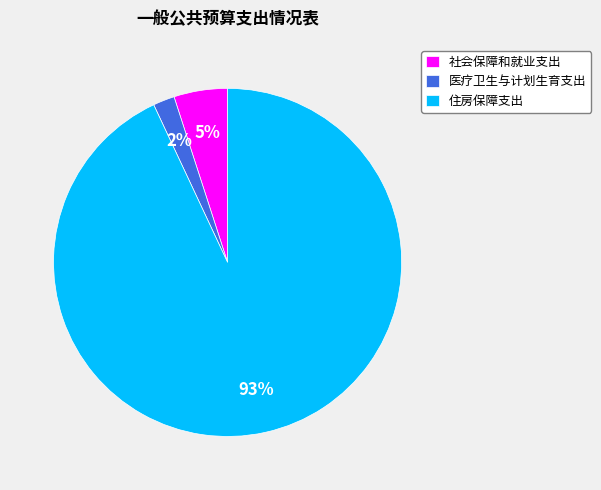

Rank the categories by value from lowest to highest.

医疗卫生与计划生育支出, 社会保障和就业支出, 住房保障支出